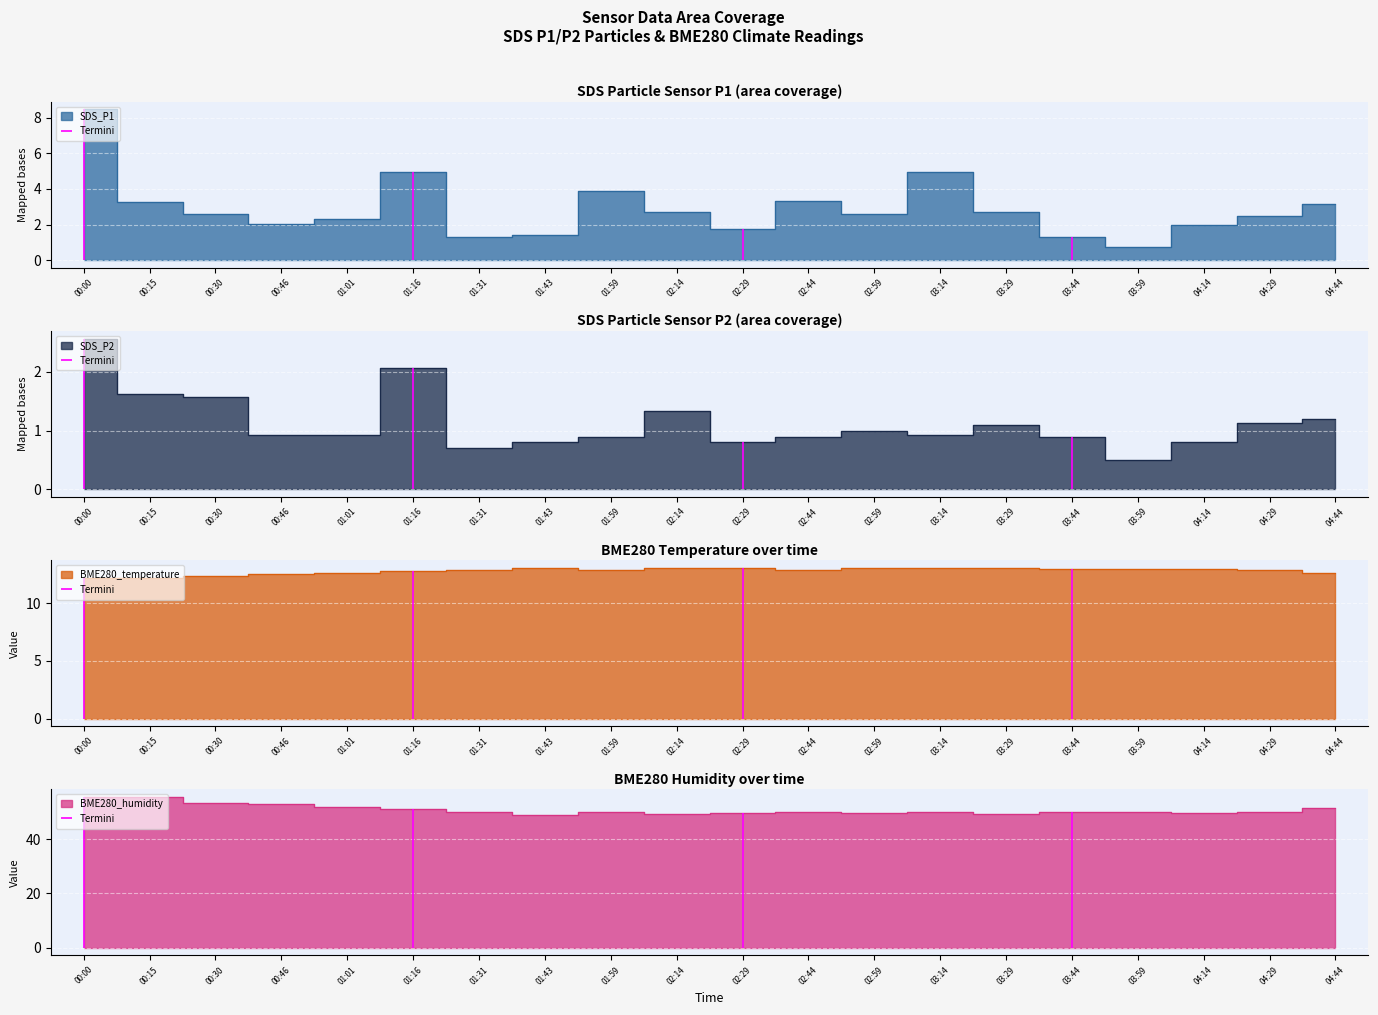

Reading left to right, transcribe all the data shown in this chart.

SDS_P1: 8.5	3.3	2.6	2.0	2.3	5.0	1.3	1.4	3.9	2.7	1.8	3.3	2.6	4.9	2.7	1.3	0.7	2.0	2.5	3.1
SDS_P2: 2.6	1.6	1.6	0.9	0.9	2.1	0.7	0.8	0.9	1.3	0.8	0.9	1.0	0.9	1.1	0.9	0.5	0.8	1.1	1.2
BME280_temperature: 12.2	12.2	12.4	12.5	12.6	12.7	12.9	13.1	12.9	13.0	13.0	12.9	13.0	13.0	13.0	13.0	12.9	13.0	12.9	12.6
BME280_humidity: 55.5	55.3	53.4	52.7	51.8	51.0	49.9	48.8	50.1	49.3	49.4	50.1	49.4	49.8	49.3	50.0	50.0	49.8	49.9	51.5